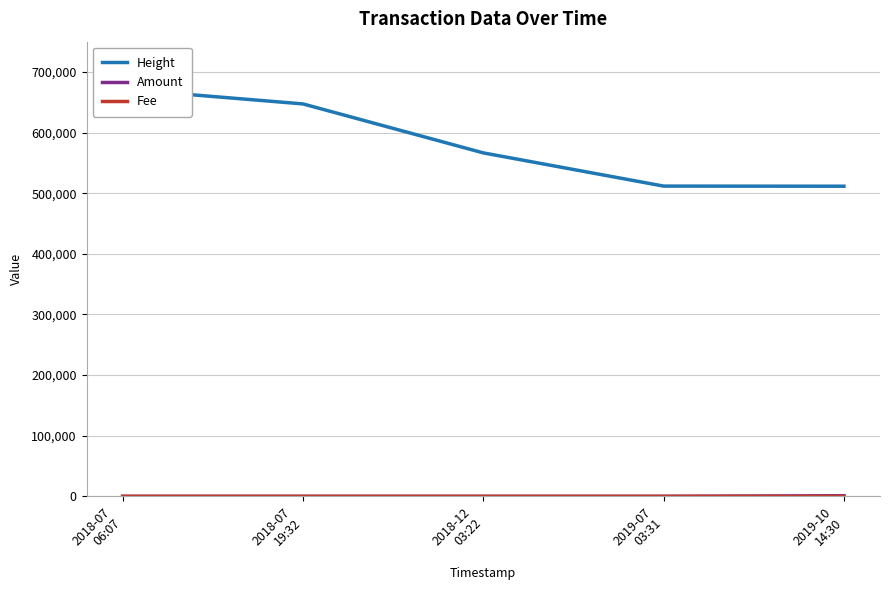

The value of Height at 2019-07
03:31 is 814250.8. True or false?

False